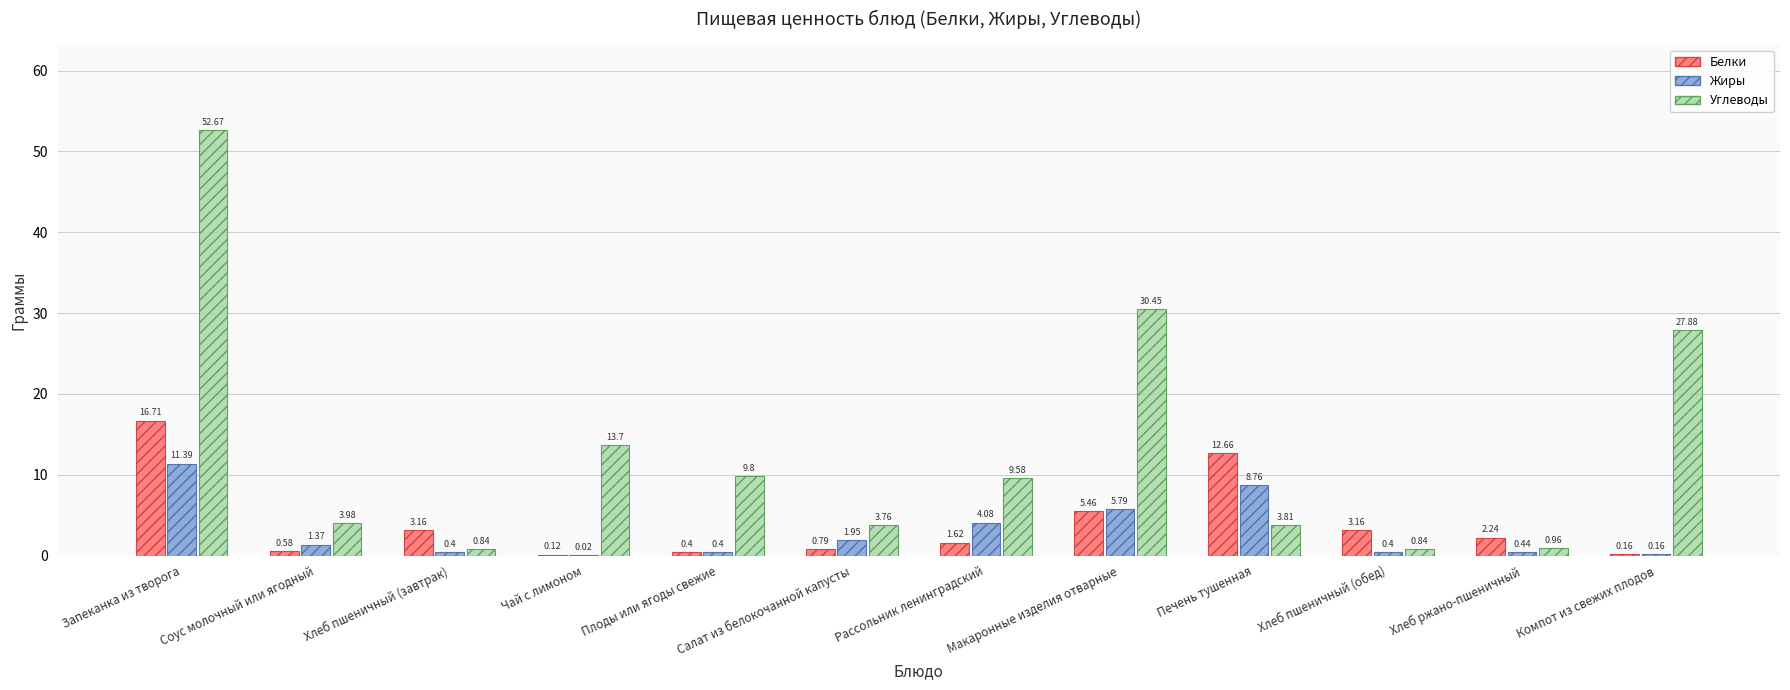

True or false: Углеводы has a value of 15.3 at Плоды или ягоды свежие.

False